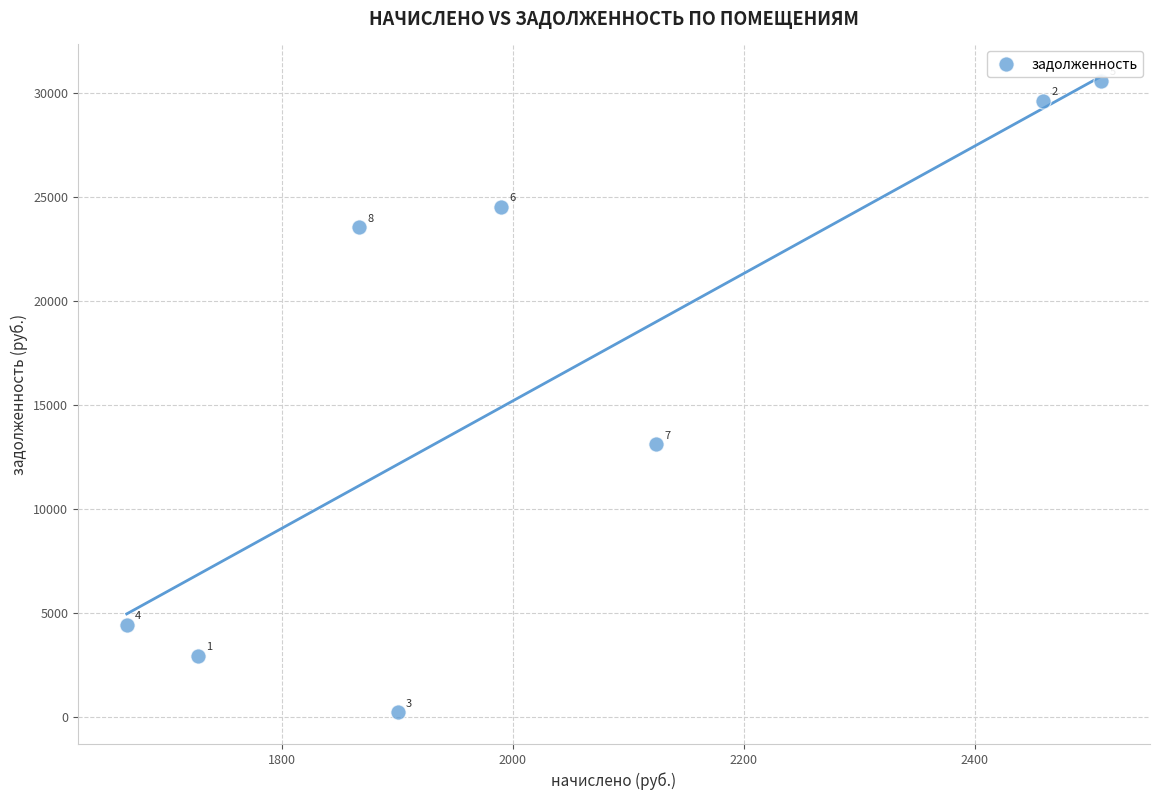

What is the range of Y values (max minus min)?

30376.5